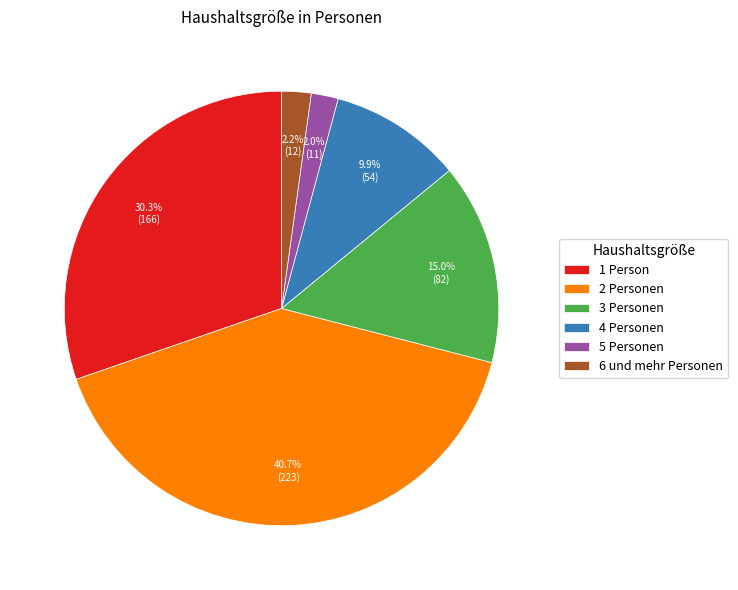

What portion of the pie excludes 6 und mehr Personen?

97.8%